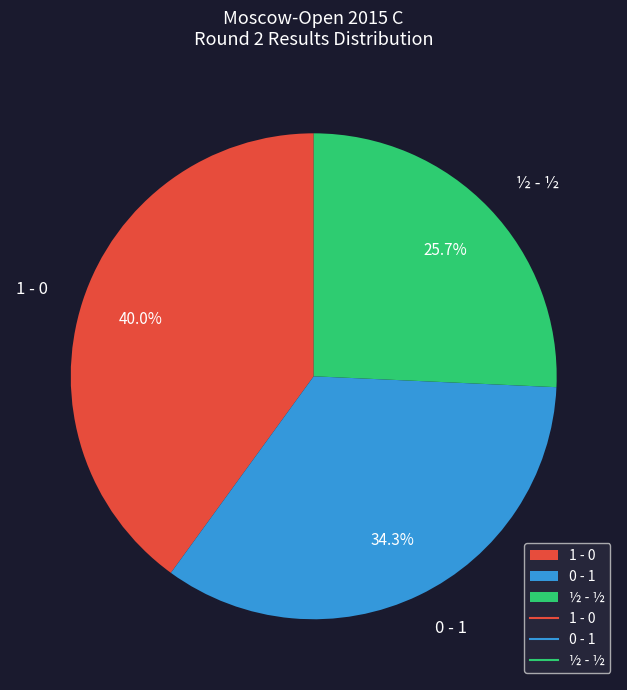

Is there a majority slice in this chart?

No